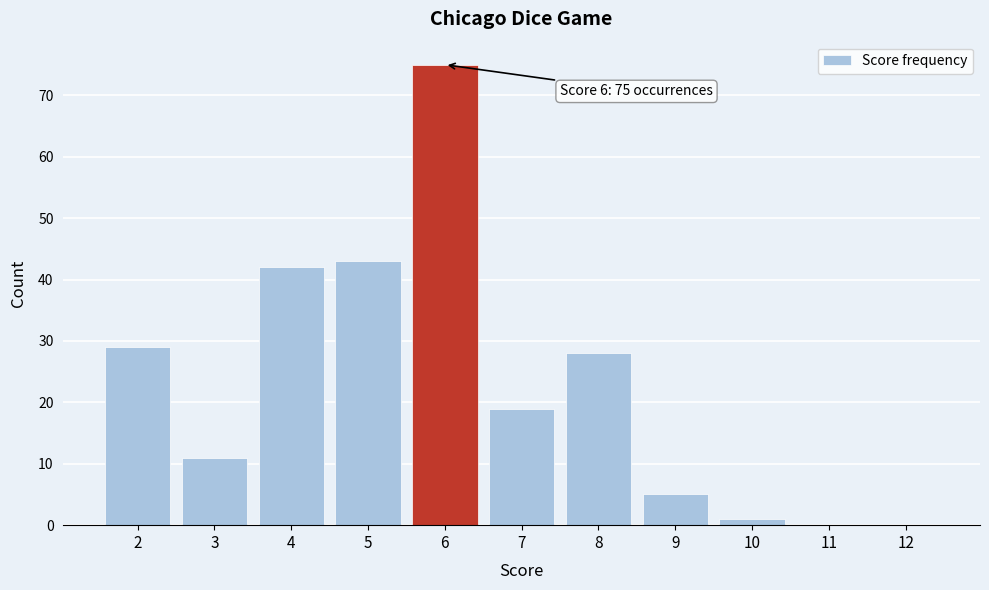

Reading right to left, list all the values displayed in this chart.

12=0	11=0	10=1	9=5	8=28	7=19	6=75	5=43	4=42	3=11	2=29